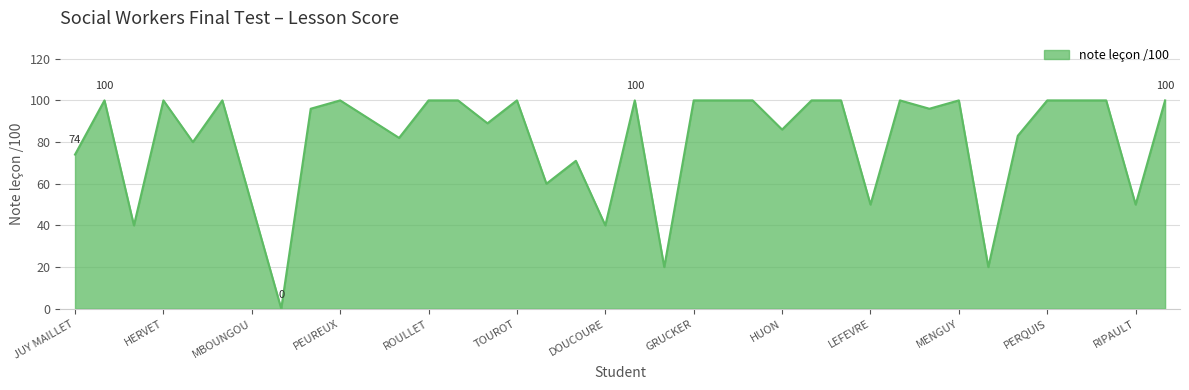

What is the maximum value shown in the chart?

100